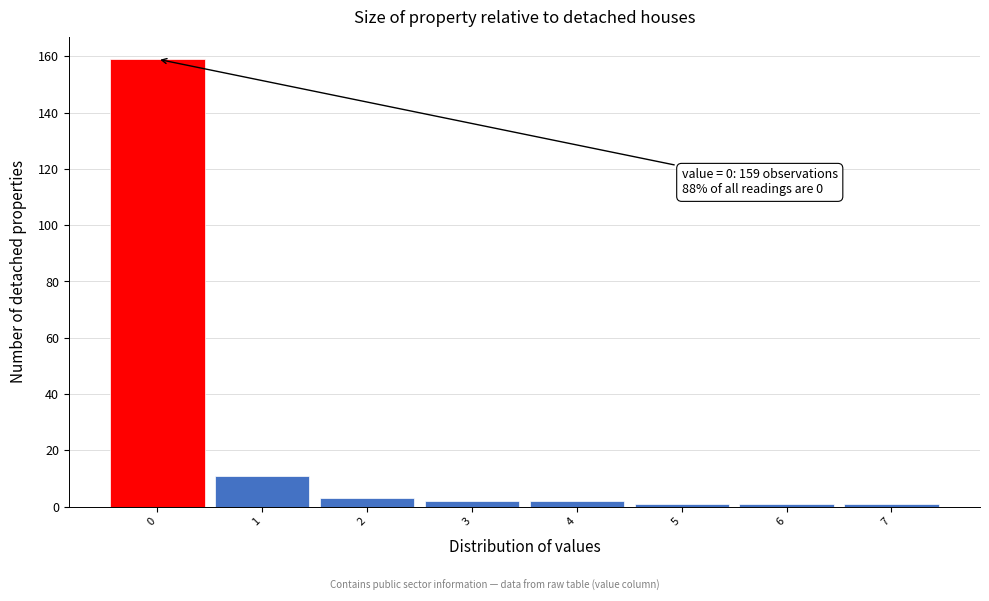

Which range on the x-axis has the tallest bar?

-0.5 to 0.5